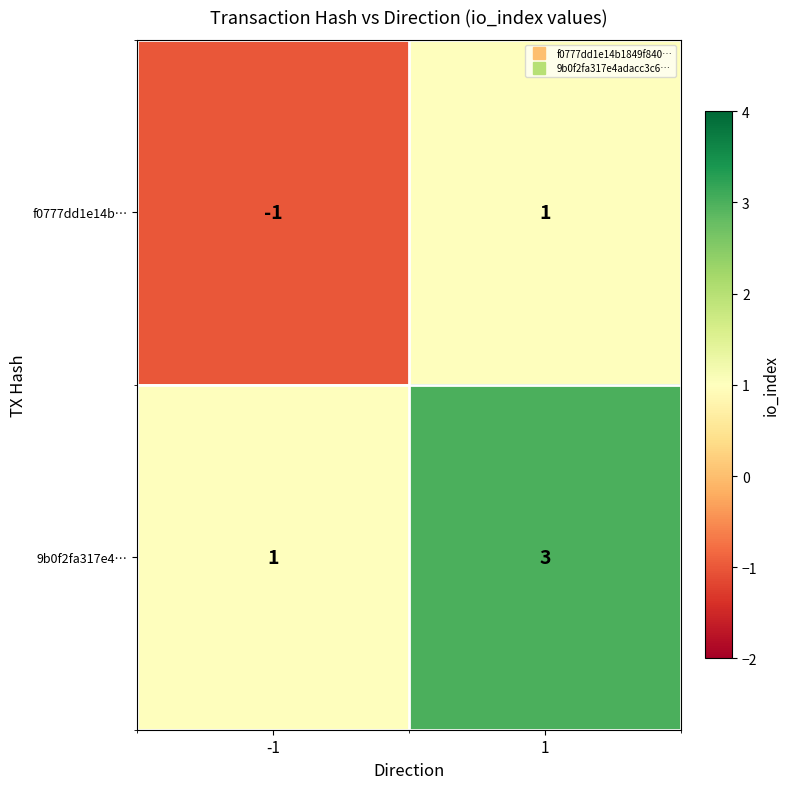

Reading left to right, transcribe all the data shown in this chart.

f0777dd1e14b…: -1=-1	1=1
9b0f2fa317e4…: -1=1	1=3